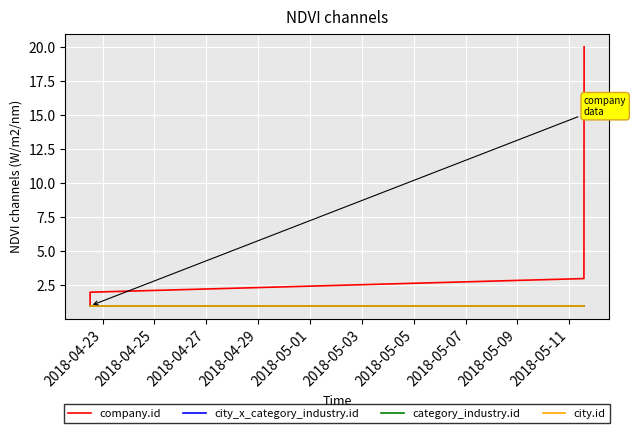

Is this an area chart (filled region under the line)?

No